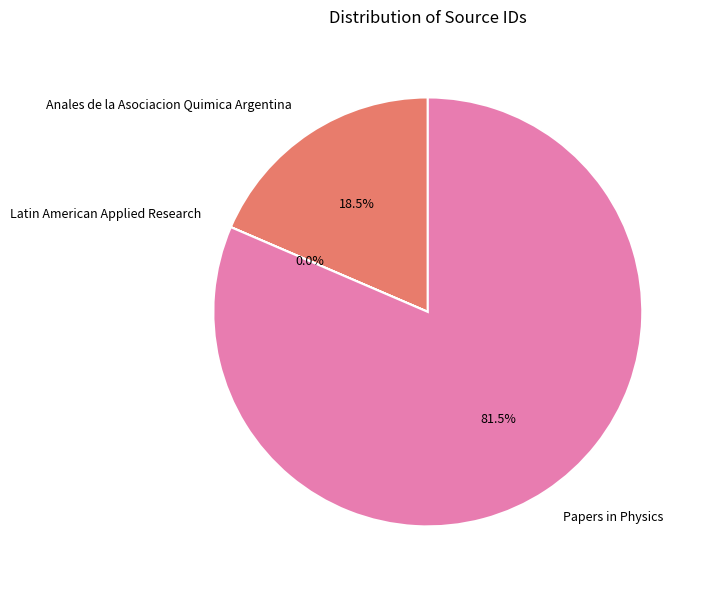

What is the largest slice in the pie chart?

Papers in Physics